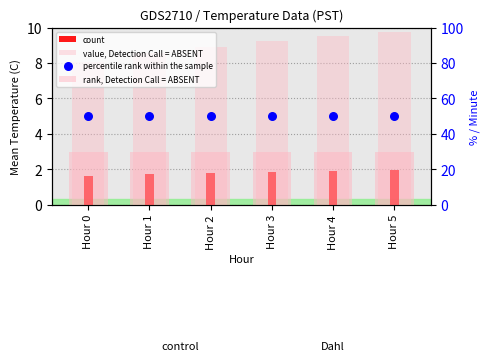

Is the value of percentile rank within the sample at Hour 1 greater than the value of rank, Detection Call = ABSENT at Hour 5?

Yes